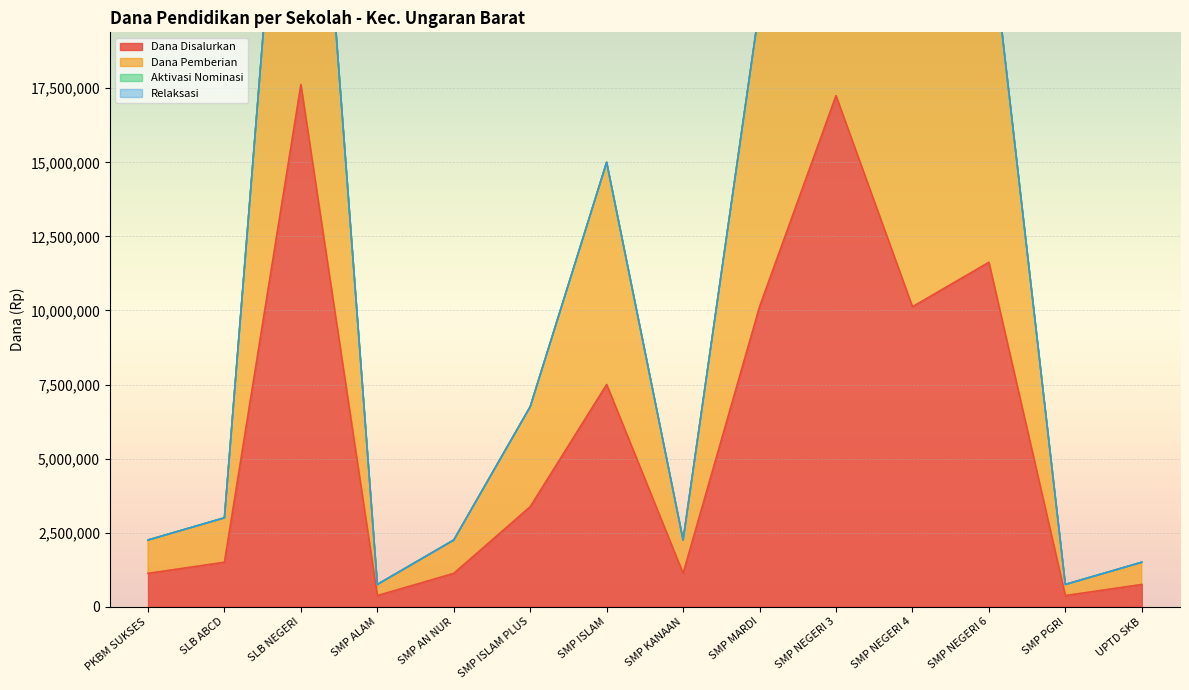

True or false: Dana Disalurkan has a value of 24442229 at SLB NEGERI.

False